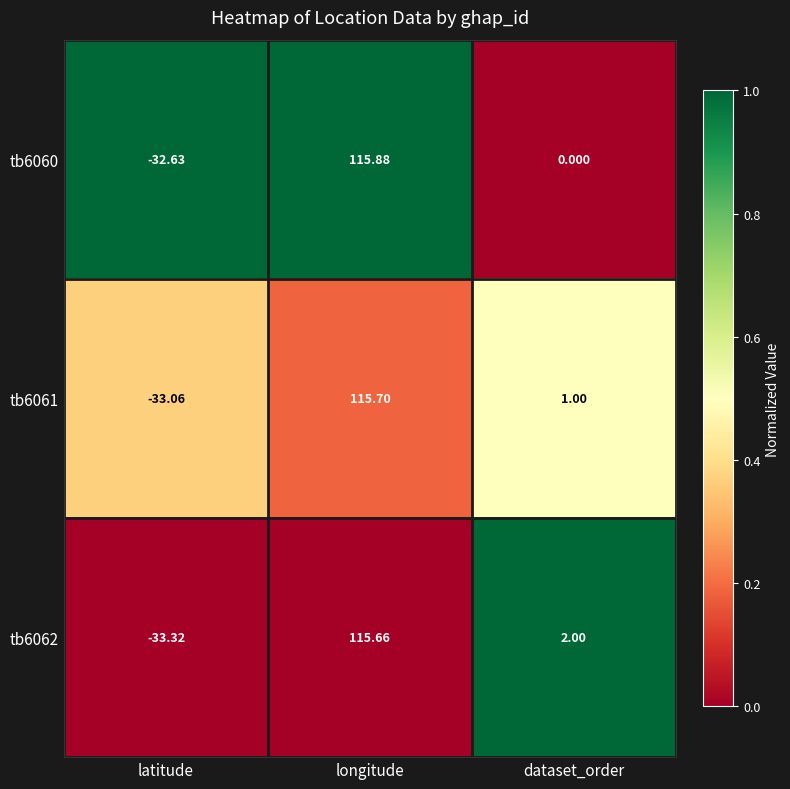

List the labels in order of tb6061 value, largest first.

longitude, dataset_order, latitude